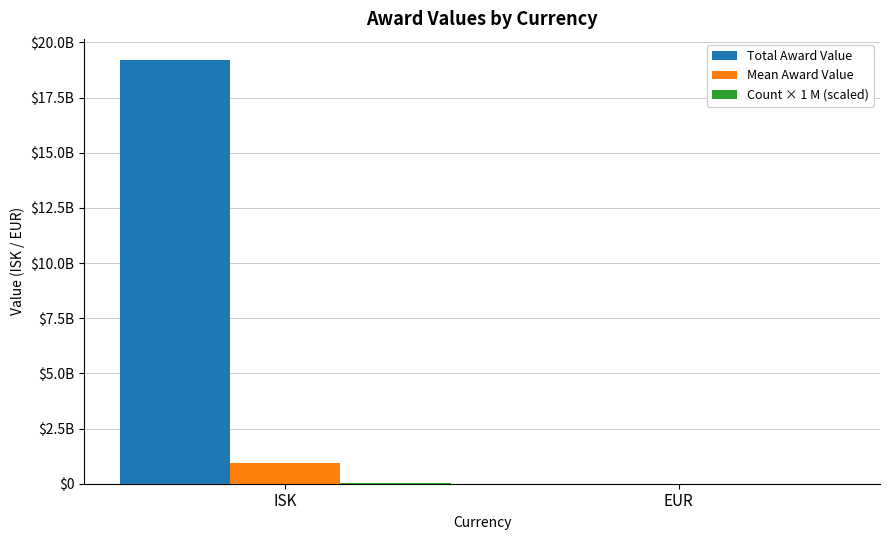

Does the chart contain stacked bars?

No